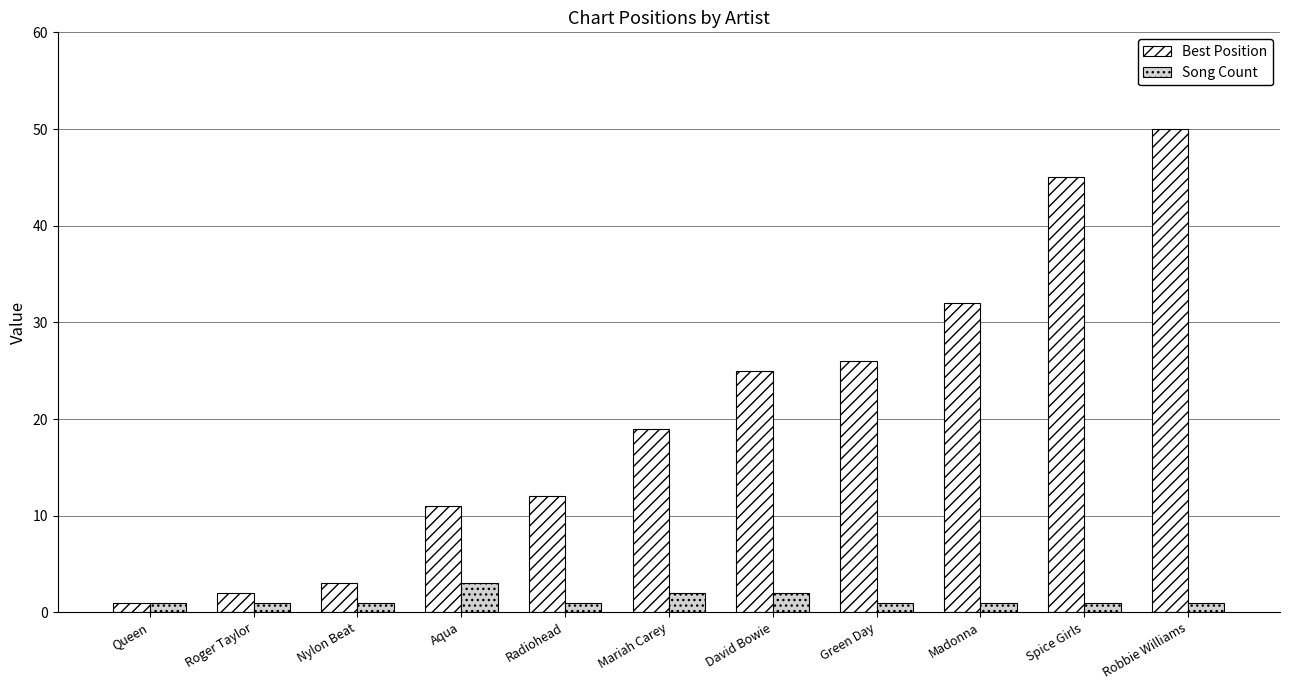

What is the total value across all series at Nylon Beat?

4